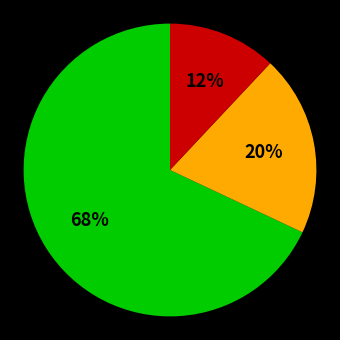

Is there a majority slice in this chart?

Yes